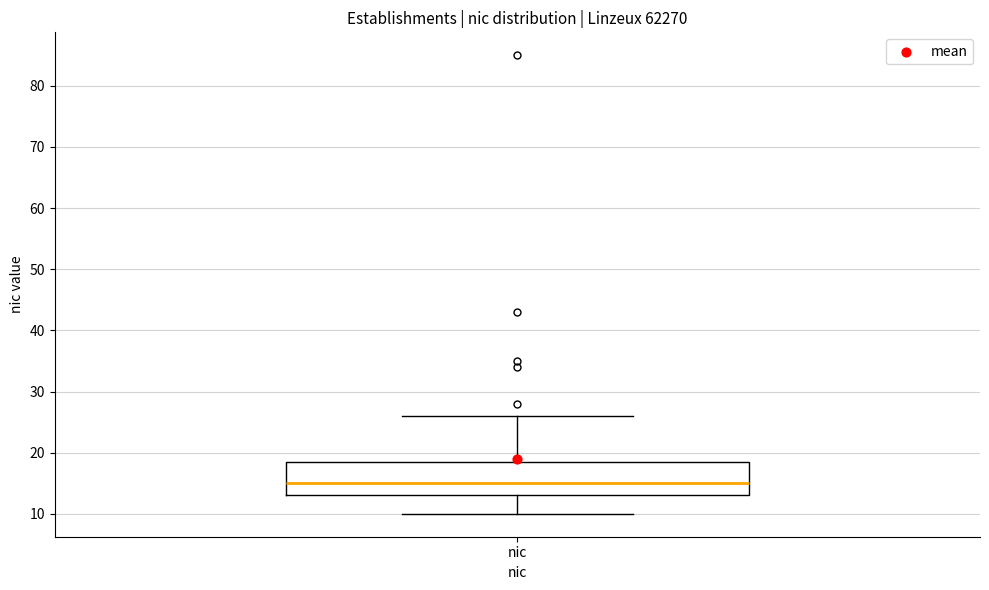

Transcribe this box plot: give where the median line is, the range the box spans, and where the two whiskers end, as read against the y-axis. The values are not printed on the chart, so give them approximately, as read against the axis.

median 15, box 13 to 19, whiskers 10 to 26